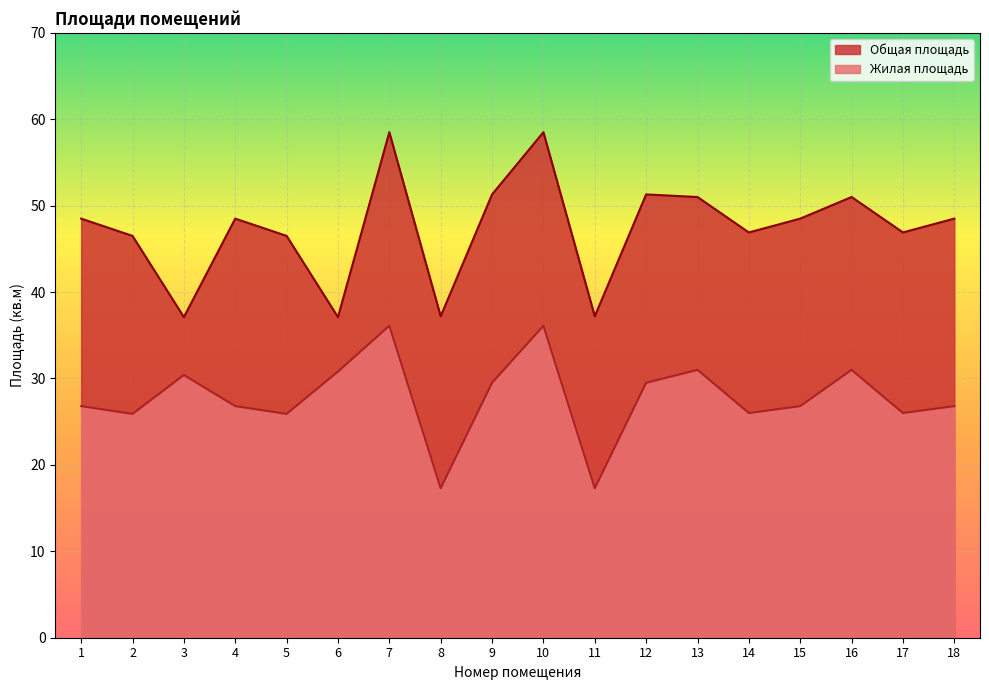

Rank the series by their maximum value, from lowest to highest.

Жилая площадь, Общая площадь